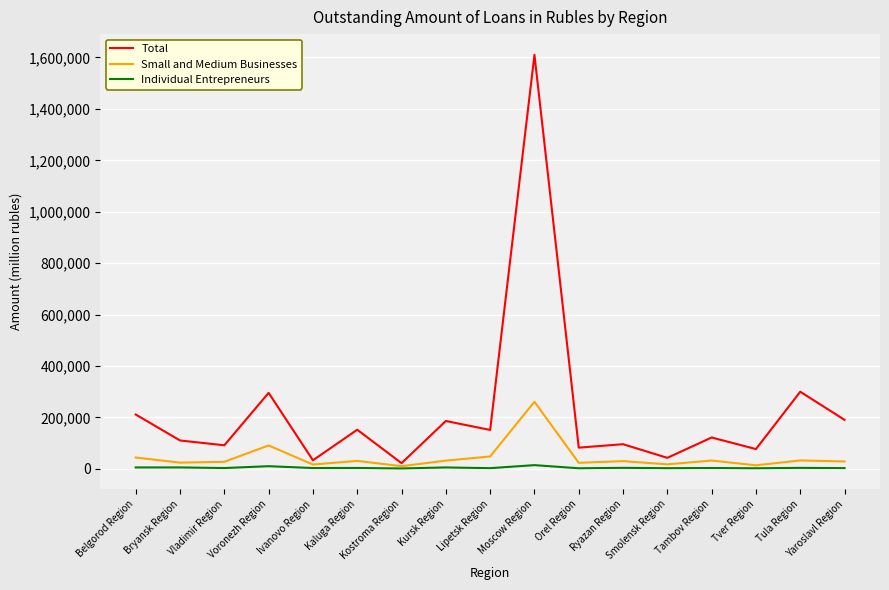

At which category is the sum across all series the highest?

Moscow Region